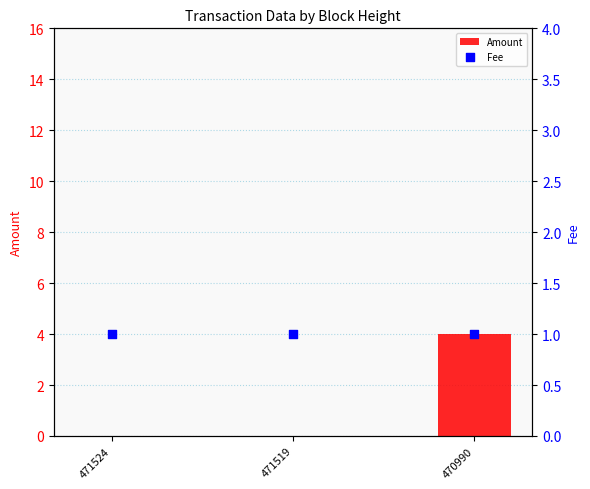

What are all the series names shown in the legend?

Amount, Fee